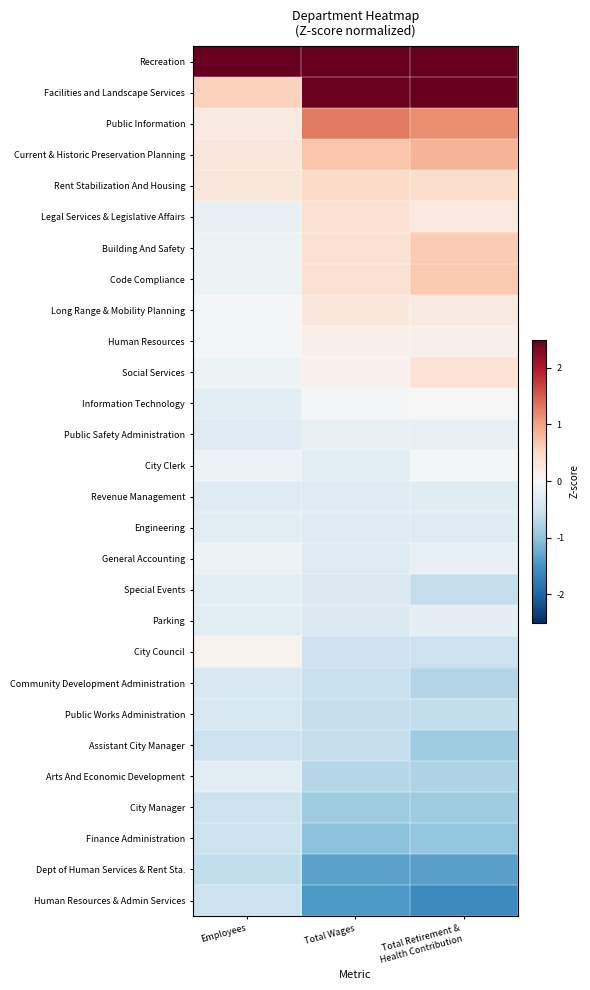

What is the greatest value displayed?

5.0